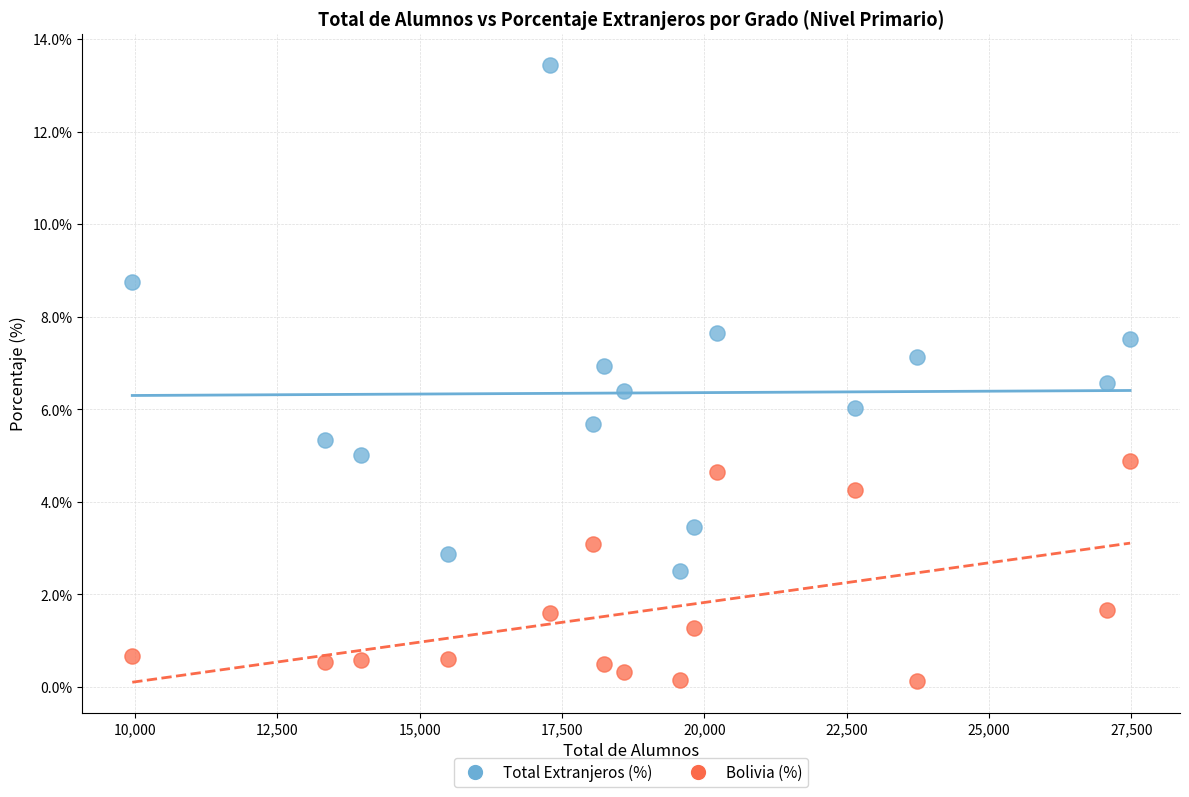

Across all data points, what is the range of X values (max minus min)?

17526.0